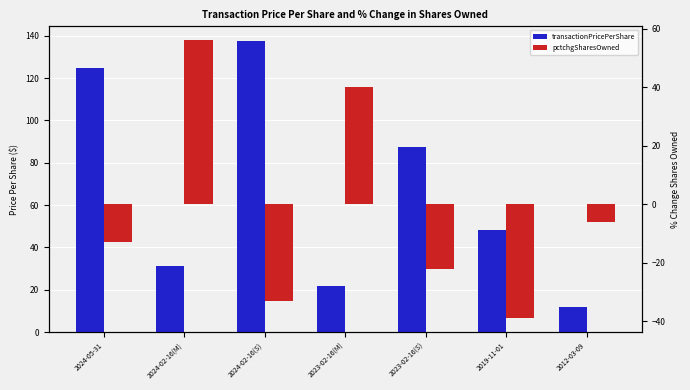

What is the sum of all transactionPricePerShare values?

462.8